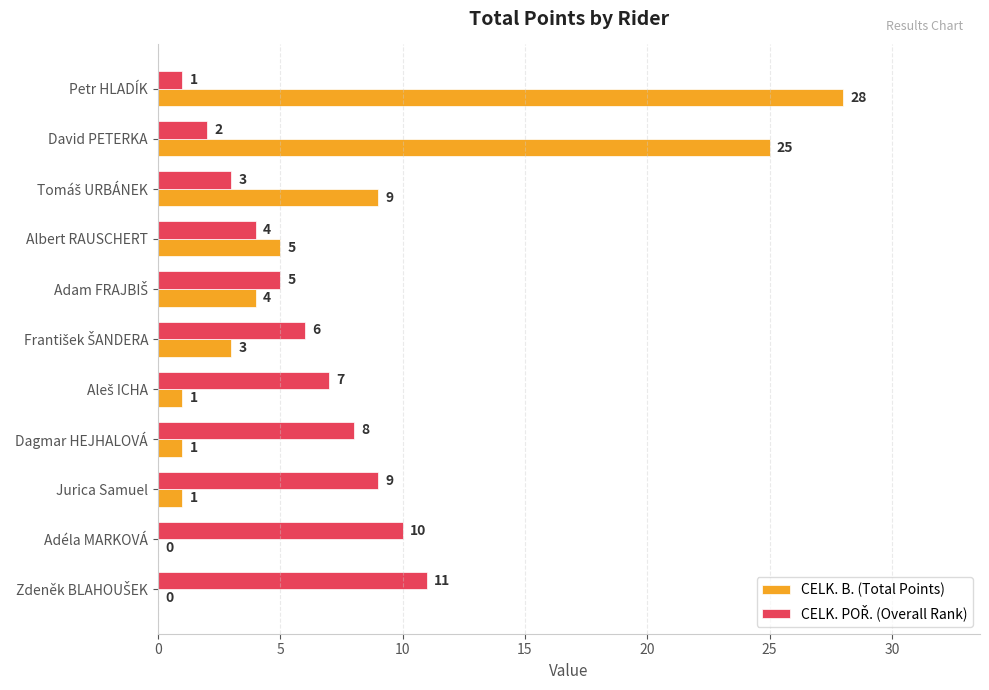

What is the greatest value displayed?

28